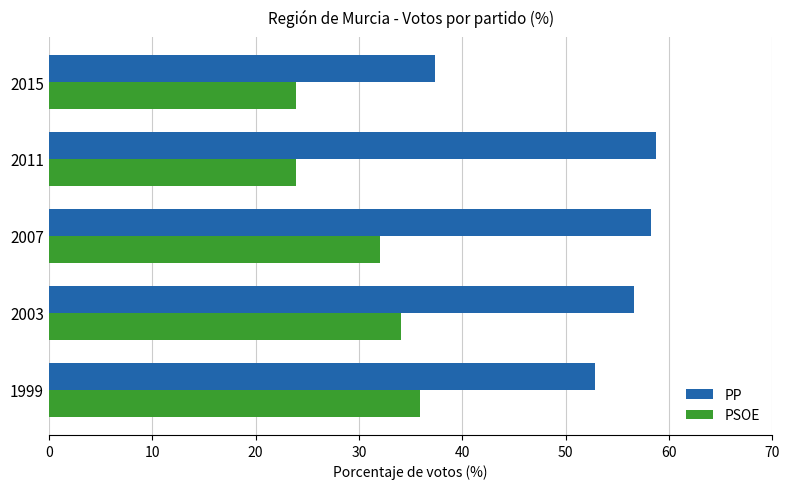

How many data points in PSOE are above 31?

3